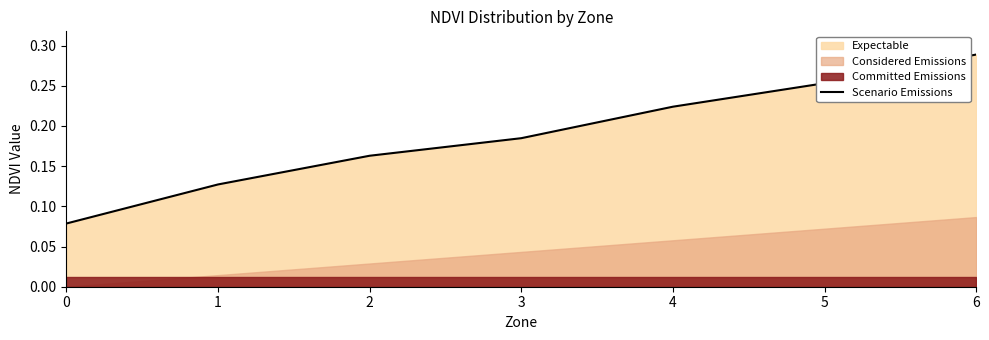

What is the change in value from 1 to 6?

+0.2